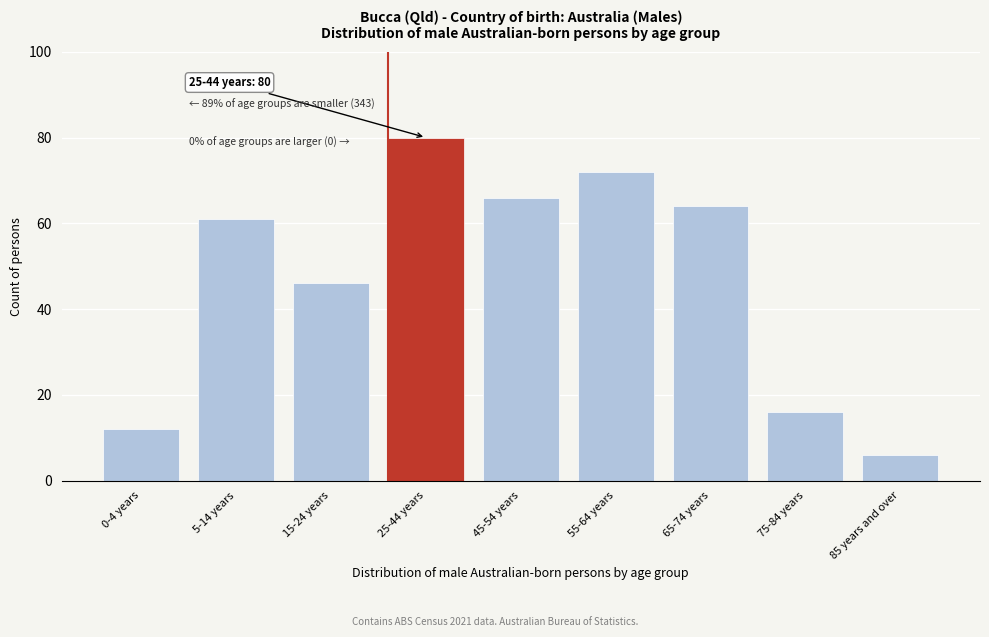

Reading right to left, extract all data points from this chart.

6	16	64	72	66	80	46	61	12